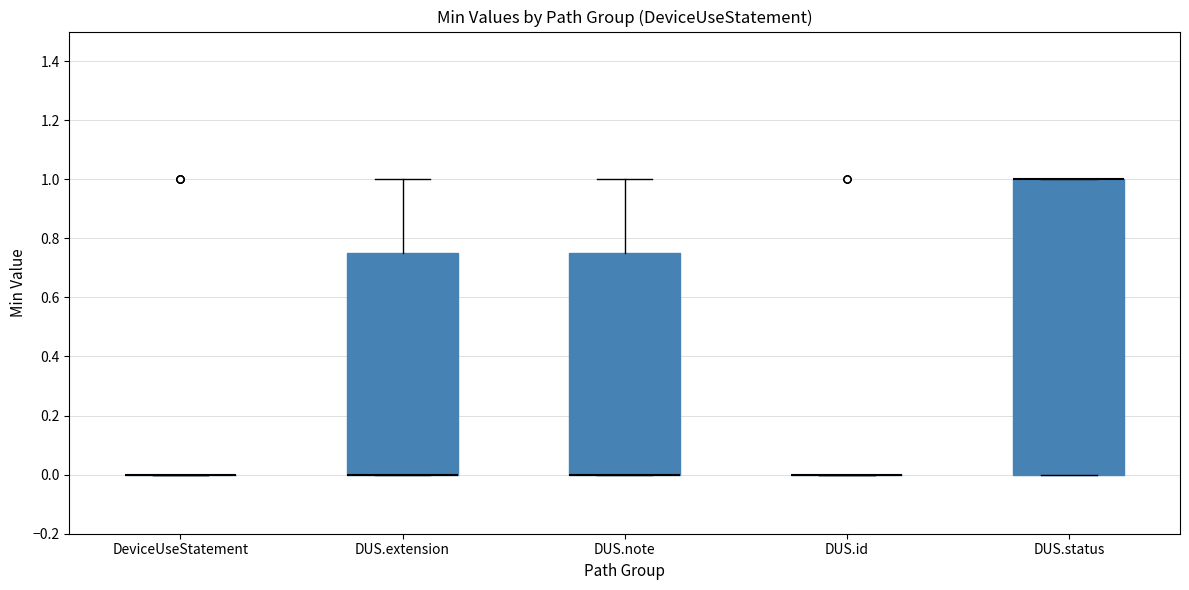

Reading left to right, transcribe this box plot: for each box, give where its median line is, the range the box spans, and where its two whiskers end, as read against the y-axis. The values are not printed on the chart, so give them approximately, as read against the axis.

DeviceUseStatement: box collapsed to a line at 0.00, whiskers 0.00 to 0.00
DUS.extension: median 0.00 (drawn on the box's lower edge), box 0.00 to 0.76, whiskers 0.00 to 1.00
DUS.note: median 0.00 (drawn on the box's lower edge), box 0.00 to 0.76, whiskers 0.00 to 1.00
DUS.id: box collapsed to a line at 0.00, whiskers 0.00 to 0.00
DUS.status: median 1.00 (drawn on the box's upper edge), box 0.00 to 1.00, whiskers 0.00 to 1.00